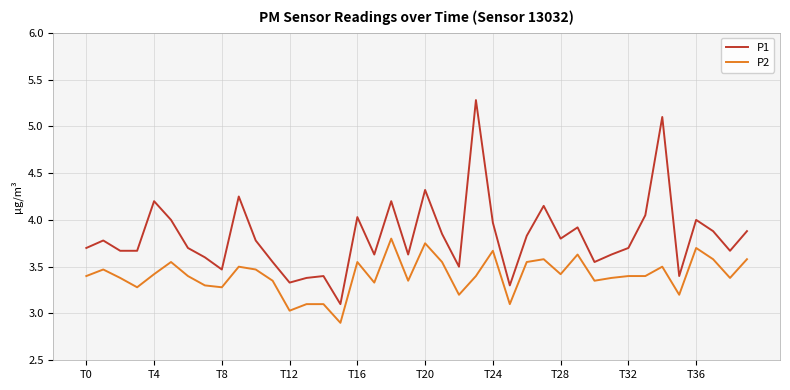

Which series has the largest total across all categories?

P1